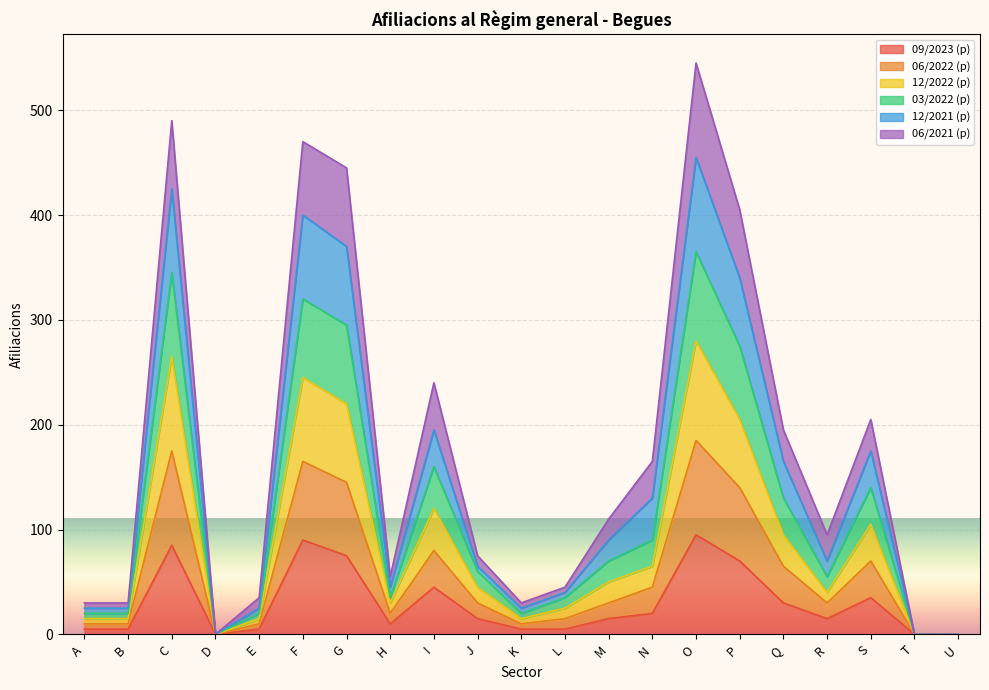

Between which two adjacent categories do 12/2022 (p) and 03/2022 (p) first intersect?

N and O